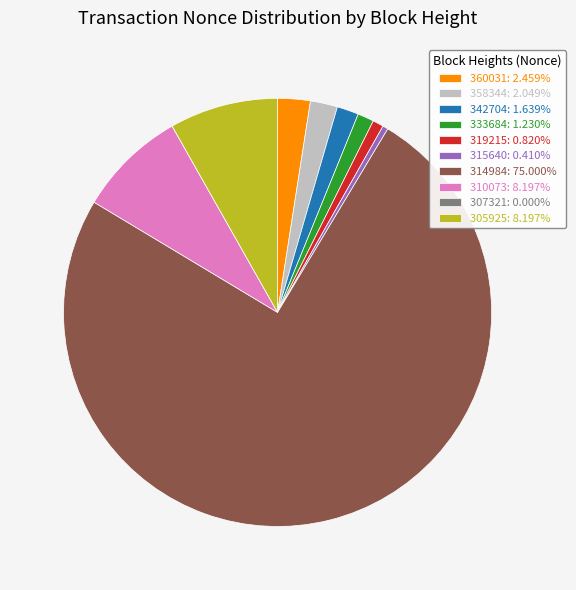

Is it true that 314984 is 75% of the pie?

True